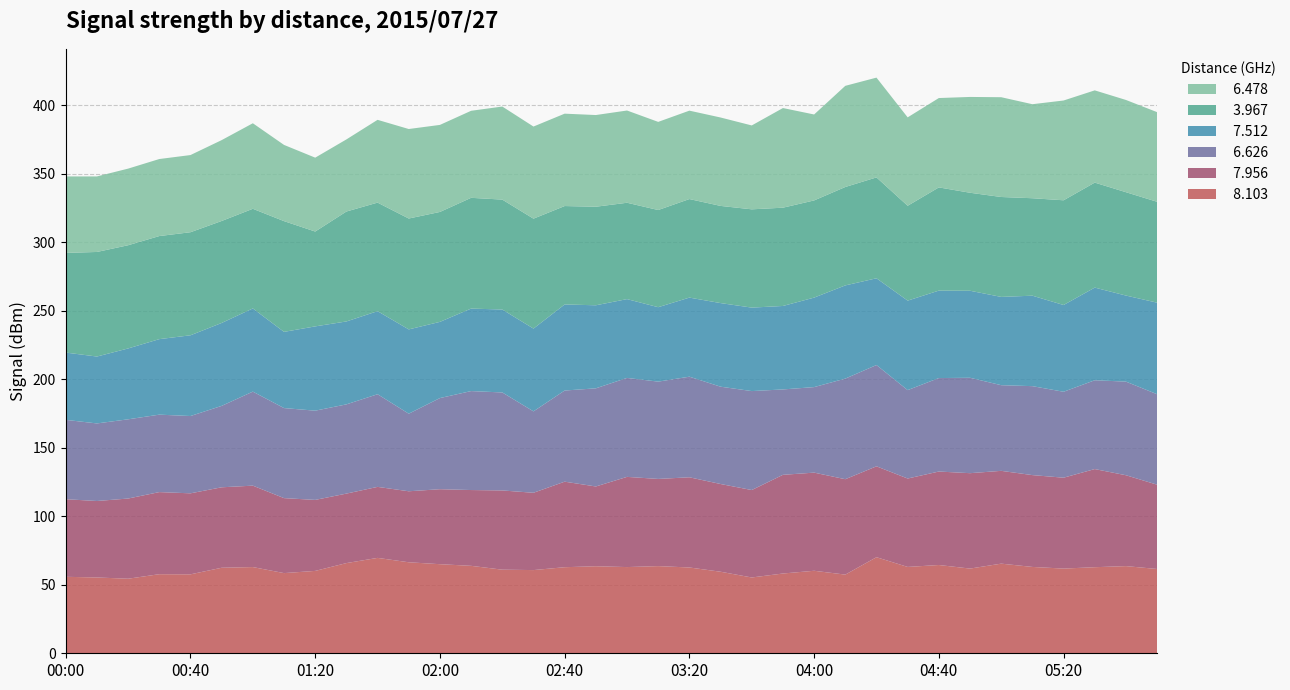

Reading left to right, list all the values displayed in this chart.

  8.103: 00:00=55.8	00:10=55.3	00:20=54.4	00:30=57.7	00:40=57.6	00:50=62.4	01:00=62.9	01:10=58.5	01:20=60.1	01:30=65.8	01:40=69.6	01:50=66.4	02:00=65.0	02:10=63.8	02:20=61.0	02:30=60.7	02:40=62.8	02:50=63.5	03:00=62.9	03:10=63.6	03:20=62.6	03:30=59.5	03:40=55.3	03:50=58.2	04:00=60.2	04:10=57.4	04:20=70.1	04:30=63.0	04:40=64.4	04:50=61.8	05:00=65.4	05:10=63.0	05:20=61.8	05:30=62.8	05:40=63.6	06:30=61.5
  7.956: 00:00=56.6	00:10=55.8	00:20=58.5	00:30=59.9	00:40=59.1	00:50=58.7	01:00=59.4	01:10=54.7	01:20=51.8	01:30=50.7	01:40=51.8	01:50=51.8	02:00=54.7	02:10=55.3	02:20=57.8	02:30=56.4	02:40=62.4	02:50=58.2	03:00=65.8	03:10=63.6	03:20=65.8	03:30=64.0	03:40=63.8	03:50=72.0	04:00=71.6	04:10=69.6	04:20=66.3	04:30=64.5	04:40=68.2	04:50=69.6	05:00=67.7	05:10=67.0	05:20=66.3	05:30=71.6	05:40=66.3	06:30=61.5
  6.626: 00:00=57.9	00:10=56.6	00:20=57.8	00:30=56.5	00:40=56.4	00:50=59.4	01:00=68.6	01:10=65.7	01:20=65.1	01:30=65.1	01:40=67.6	01:50=56.6	02:00=66.5	02:10=72.2	02:20=71.5	02:30=59.4	02:40=66.5	02:50=71.6	03:00=72.2	03:10=71.0	03:20=73.4	03:30=71.0	03:40=72.2	03:50=62.3	04:00=62.4	04:10=73.4	04:20=73.9	04:30=64.5	04:40=68.2	04:50=69.6	05:00=62.5	05:10=64.9	05:20=62.7	05:30=64.8	05:40=68.3	06:30=66.0
  7.512: 00:00=49.1	00:10=48.8	00:20=51.7	00:30=55.1	00:40=58.9	00:50=60.5	01:00=60.7	01:10=55.6	01:20=61.5	01:30=60.5	01:40=60.6	01:50=61.5	02:00=55.6	02:10=60.2	02:20=60.5	02:30=60.4	02:40=62.8	02:50=60.6	03:00=57.5	03:10=54.3	03:20=57.7	03:30=61.0	03:40=60.9	03:50=60.9	04:00=65.3	04:10=68.0	04:20=63.3	04:30=65.3	04:40=63.8	04:50=63.5	05:00=64.4	05:10=66.0	05:20=63.3	05:30=67.6	05:40=62.8	06:30=66.8
  3.967: 00:00=72.7	00:10=76.3	00:20=75.3	00:30=75.2	00:40=75.2	00:50=74.4	01:00=72.7	01:10=80.8	01:20=69.2	01:30=80.2	01:40=79.2	01:50=80.9	02:00=80.2	02:10=80.8	02:20=80.2	02:30=80.2	02:40=71.8	02:50=71.9	03:00=70.3	03:10=70.9	03:20=71.9	03:30=70.9	03:40=71.7	03:50=71.7	04:00=70.9	04:10=71.8	04:20=73.6	04:30=69.2	04:40=75.3	04:50=71.5	05:00=72.9	05:10=71.1	05:20=76.4	05:30=76.6	05:40=75.4	06:30=73.6
  6.478: 00:00=55.8	00:10=55.1	00:20=55.9	00:30=56.2	00:40=56.3	00:50=59.0	01:00=62.4	01:10=55.6	01:20=53.9	01:30=52.6	01:40=60.4	01:50=65.3	02:00=63.5	02:10=63.5	02:20=67.9	02:30=67.2	02:40=67.4	02:50=66.9	03:00=67.3	03:10=64.3	03:20=64.5	03:30=64.5	03:40=61.2	03:50=72.7	04:00=62.7	04:10=73.8	04:20=72.8	04:30=64.5	04:40=65.2	04:50=69.9	05:00=72.8	05:10=68.6	05:20=72.8	05:30=67.3	05:40=67.3	06:30=65.4